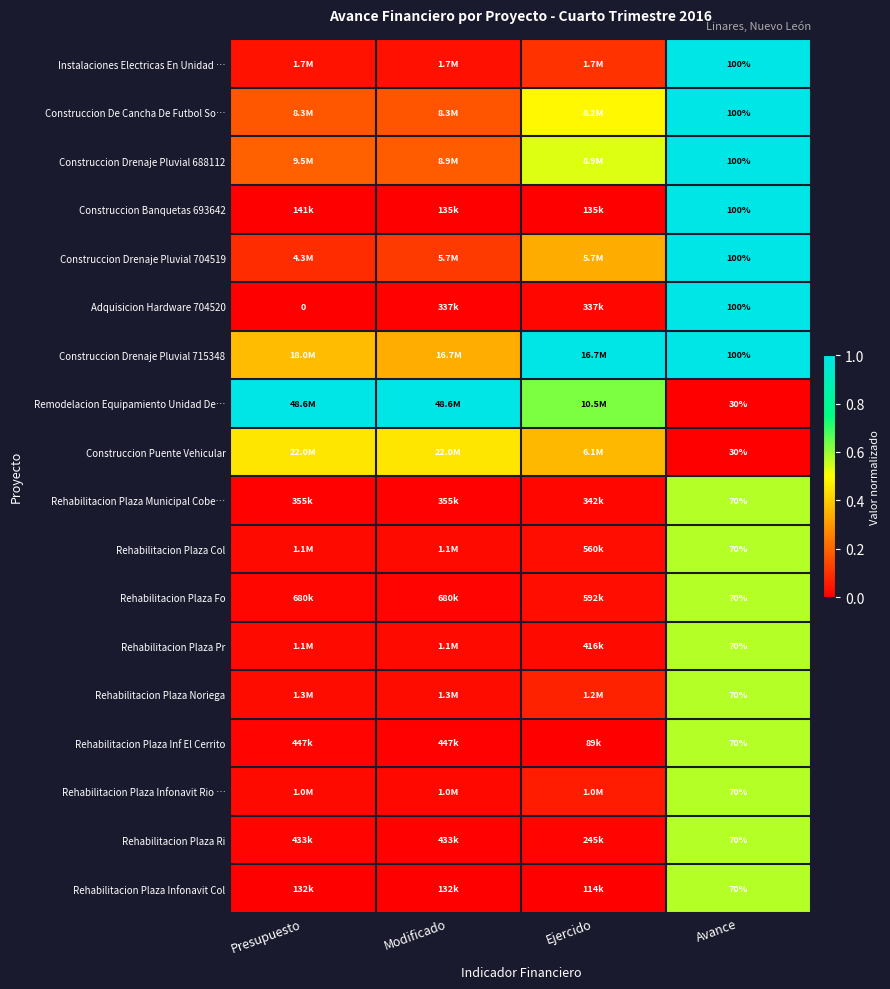

Which has a higher value, Modificado or Presupuesto?

Presupuesto